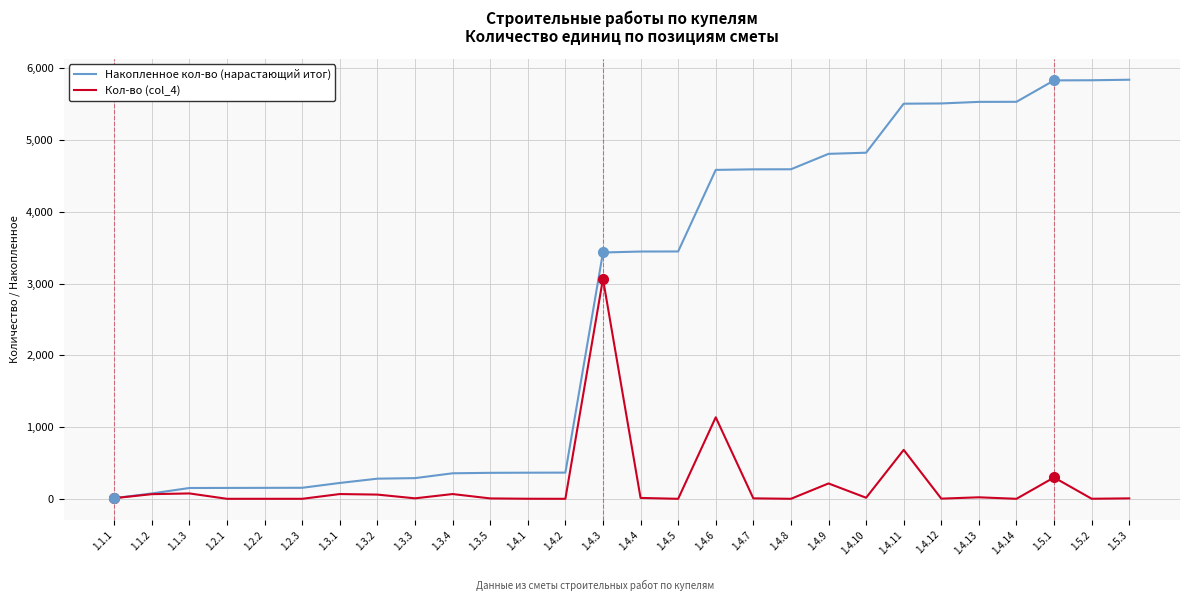

At how many categories does at least one series exceed 3783?

12